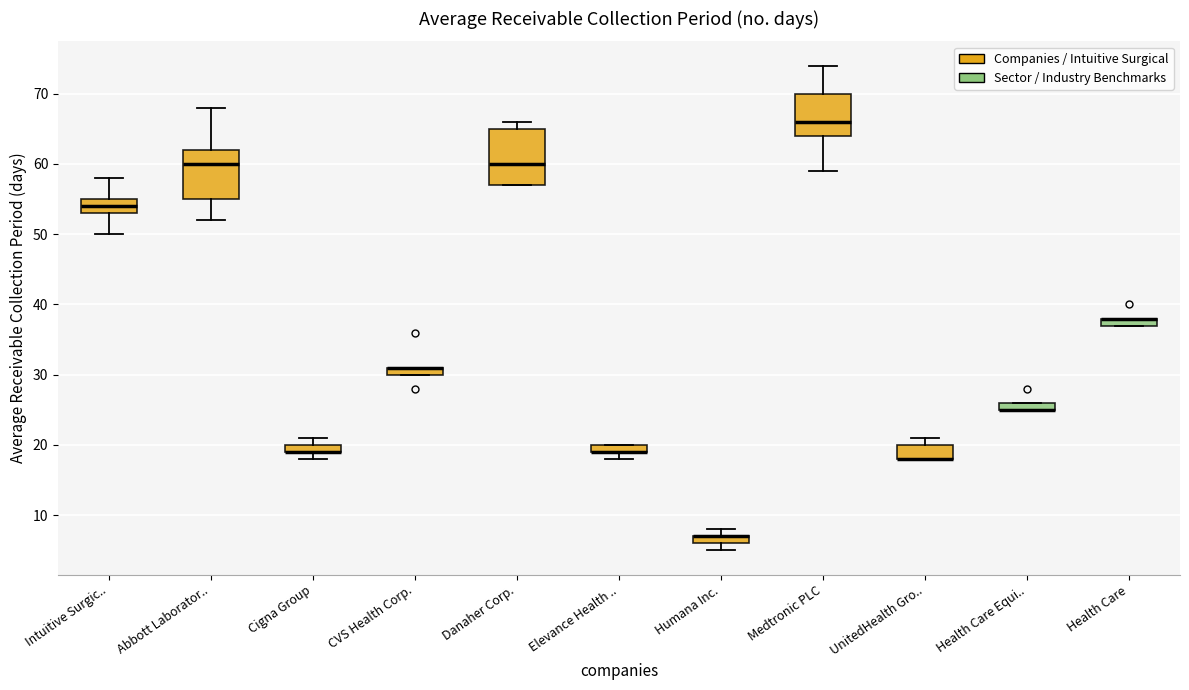

Where is the upper edge of the box for Health Care on the y-axis? The values are not printed on the chart, so give them approximately, as read against the axis.

38